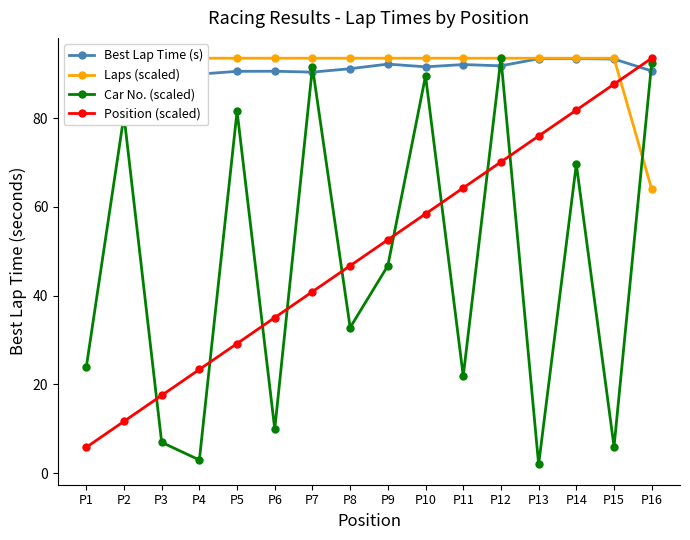

Does the chart display data point markers on the line(s)?

Yes